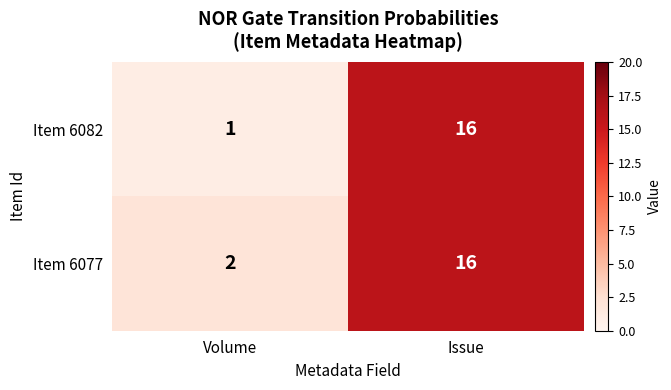

Which category has the highest value across all series?

Issue